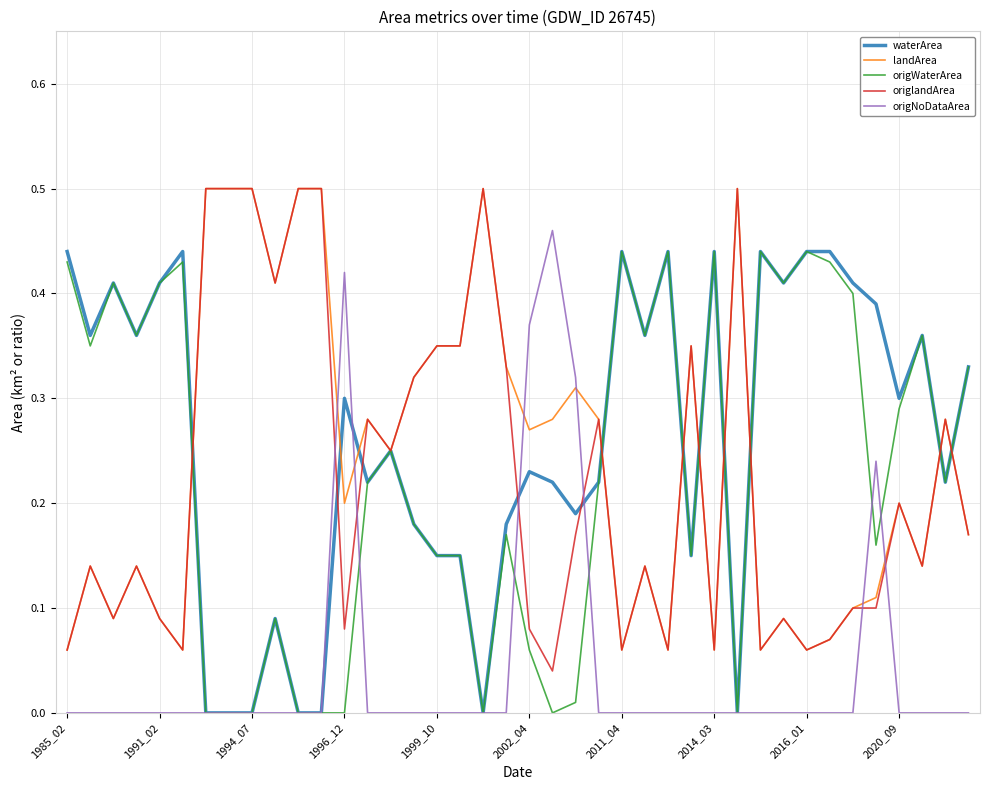

What is the highest value of the origWaterArea series?

0.4